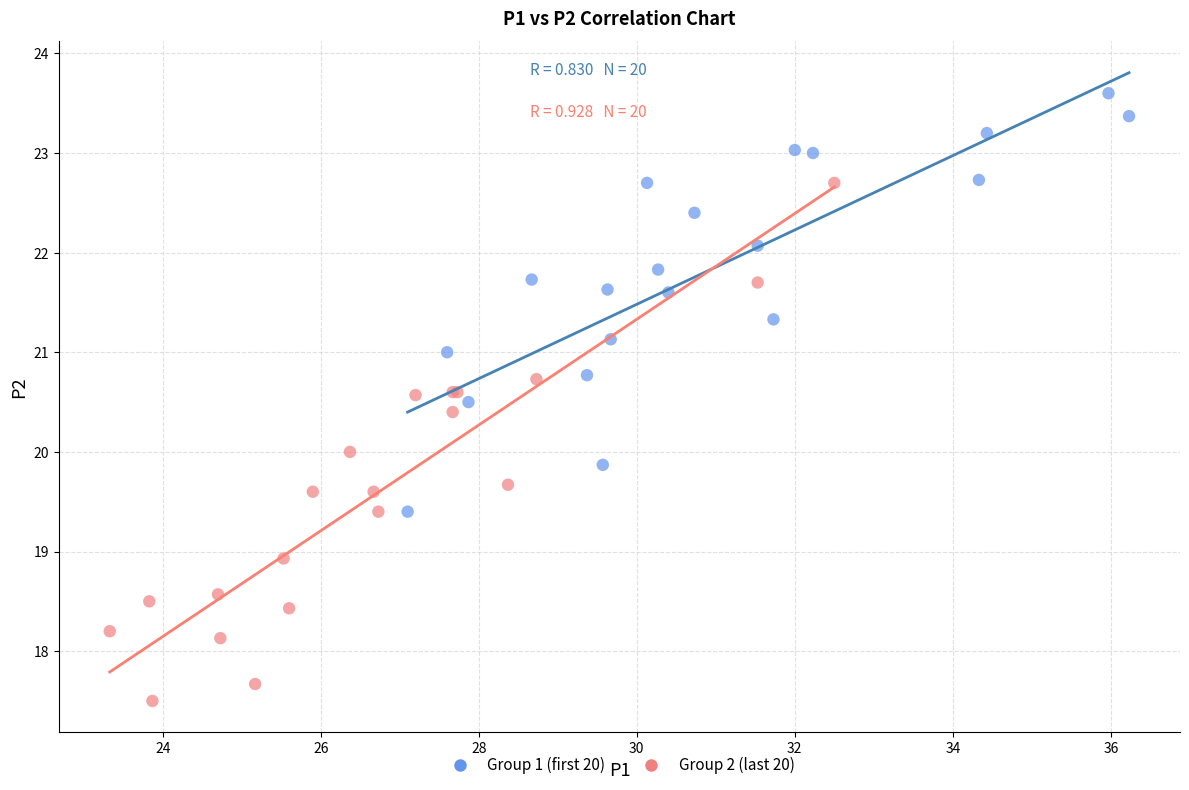

Which series reaches the minimum Y coordinate?

Group 2 (last 20)